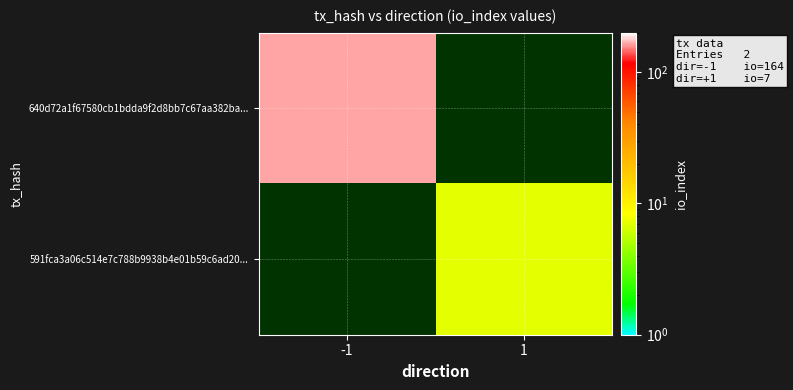

Which series has the widest spread of values?

640d72a1f67580cb1bdda9f2d8bb7c67aa382ba...